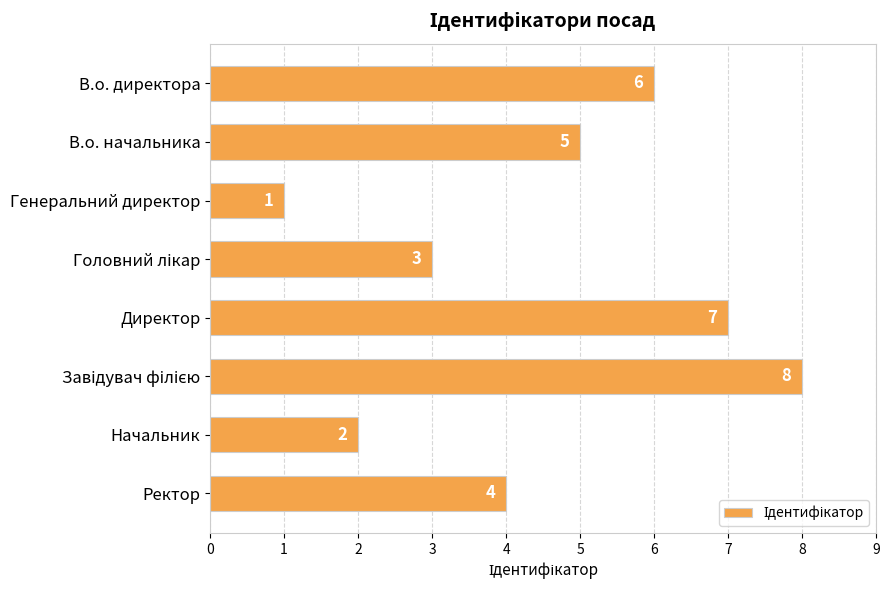

What is the sum of all values?

36